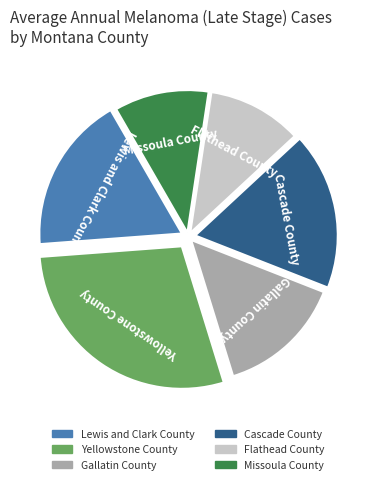

How many segments does this pie chart have?

6